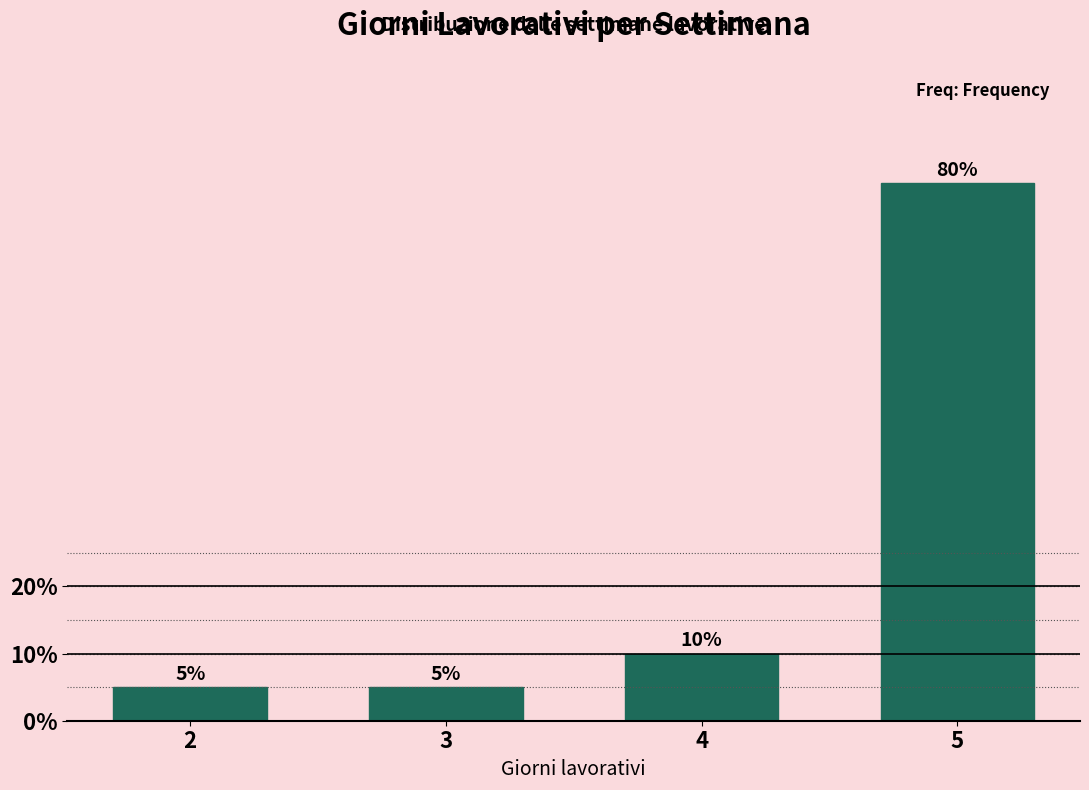

Reading right to left, what are all the values shown in this chart?

5=80	4=10	3=5	2=5